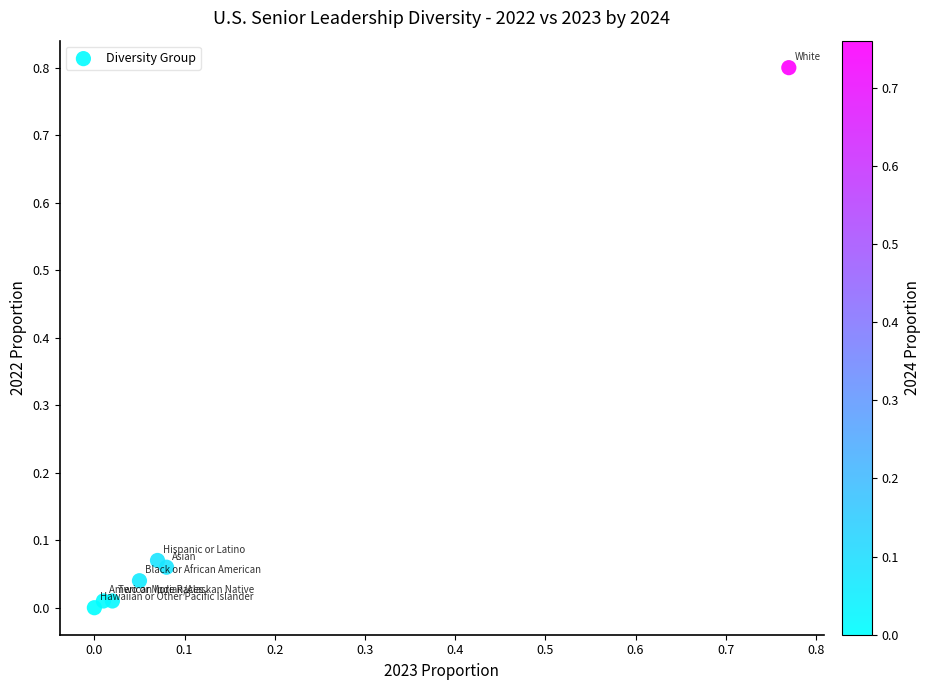

What is the range of X values (max minus min)?

0.8